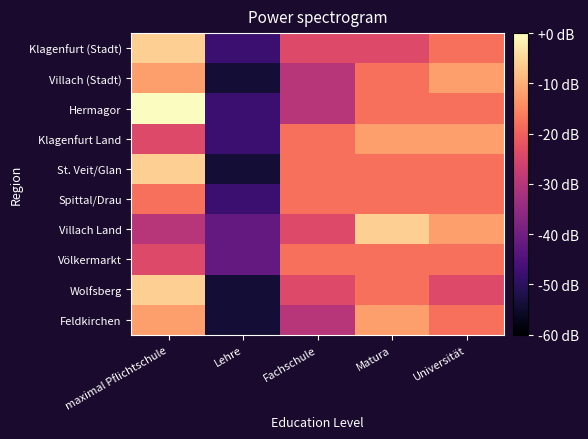

Rank the series by their maximum value, from highest to lowest.

Hermagor, Klagenfurt (Stadt), St. Veit/Glan, Villach Land, Wolfsberg, Villach (Stadt), Klagenfurt Land, Feldkirchen, Spittal/Drau, Völkermarkt